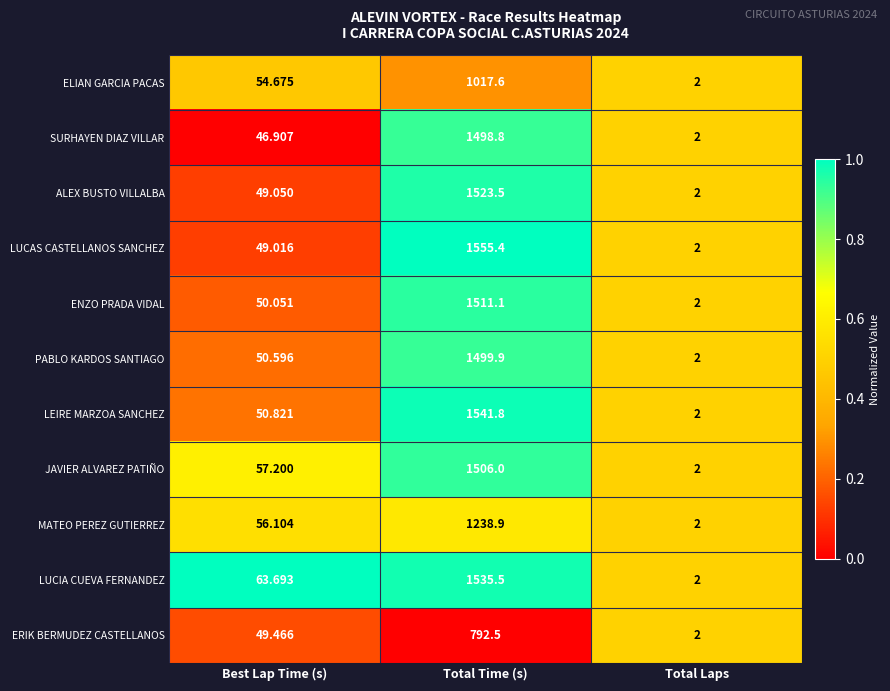

Which series has the largest total across all categories?

LUCAS CASTELLANOS SANCHEZ